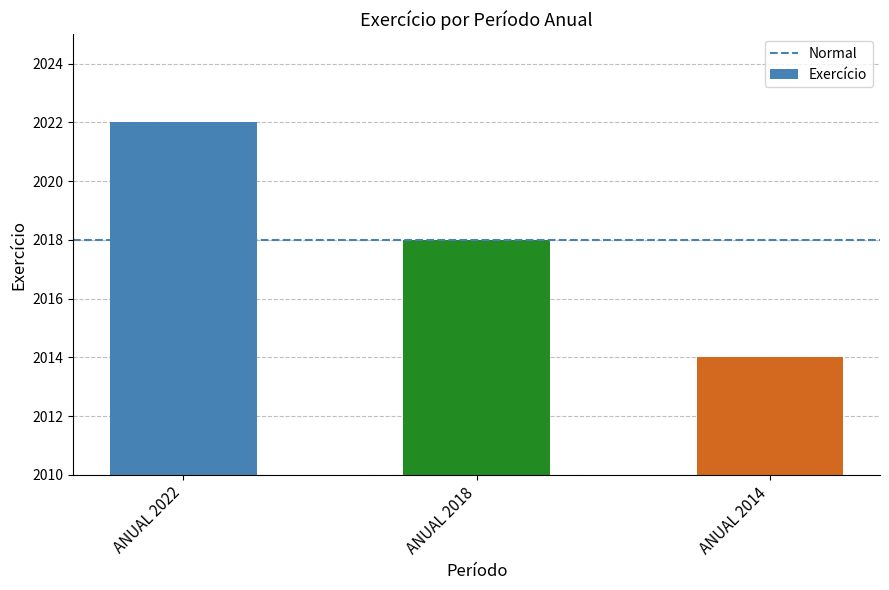

At which label does the data first exceed 2018?

ANUAL 2022